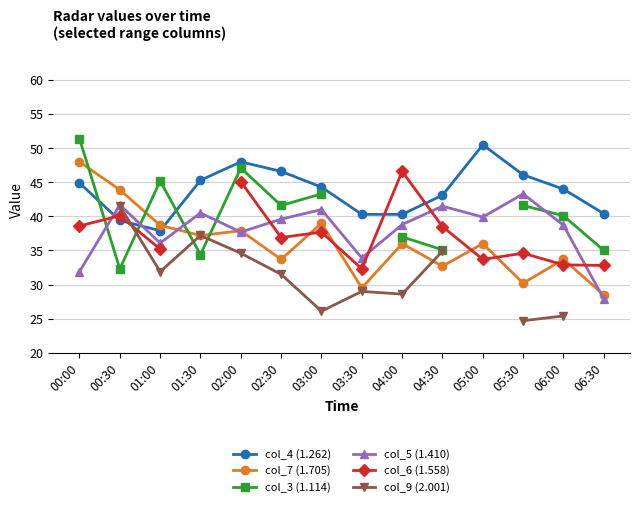

In col_7 (1.705), how many points are lower than both neighbors (excluding endpoints)?

5